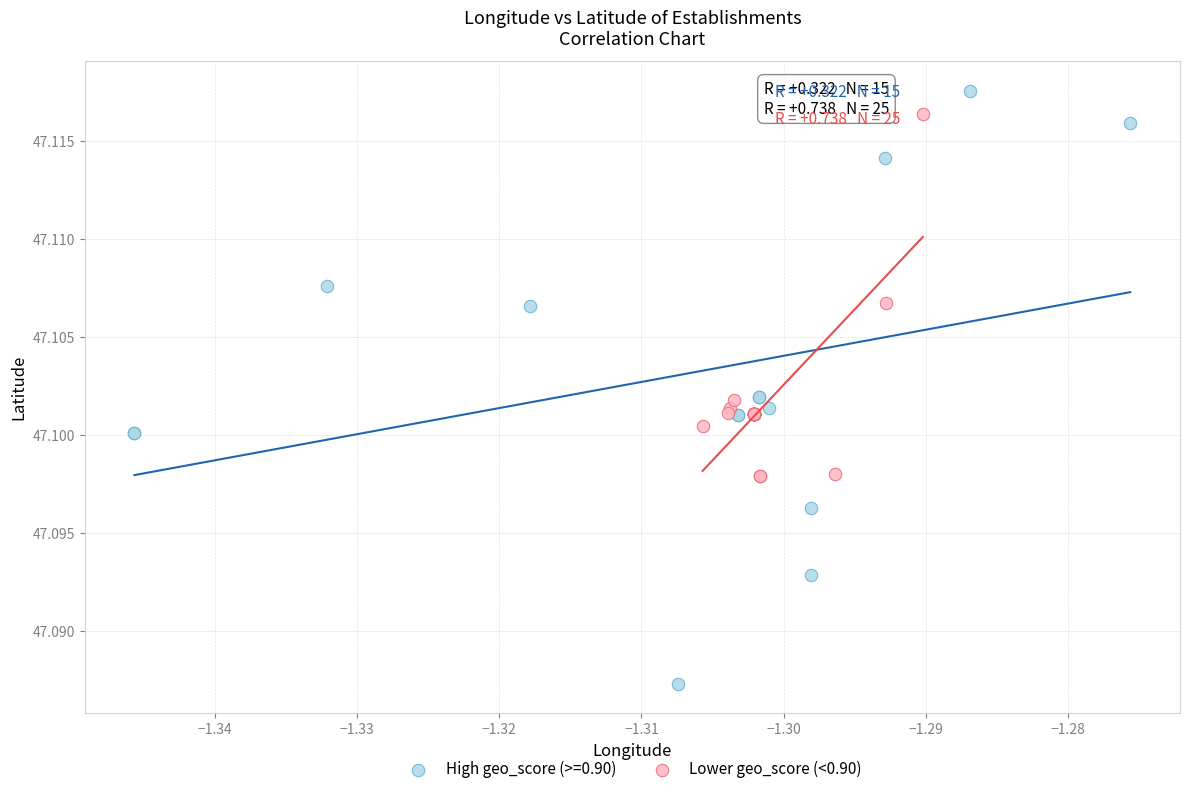

Which series contains the lowest Y value?

High geo_score (>=0.90)